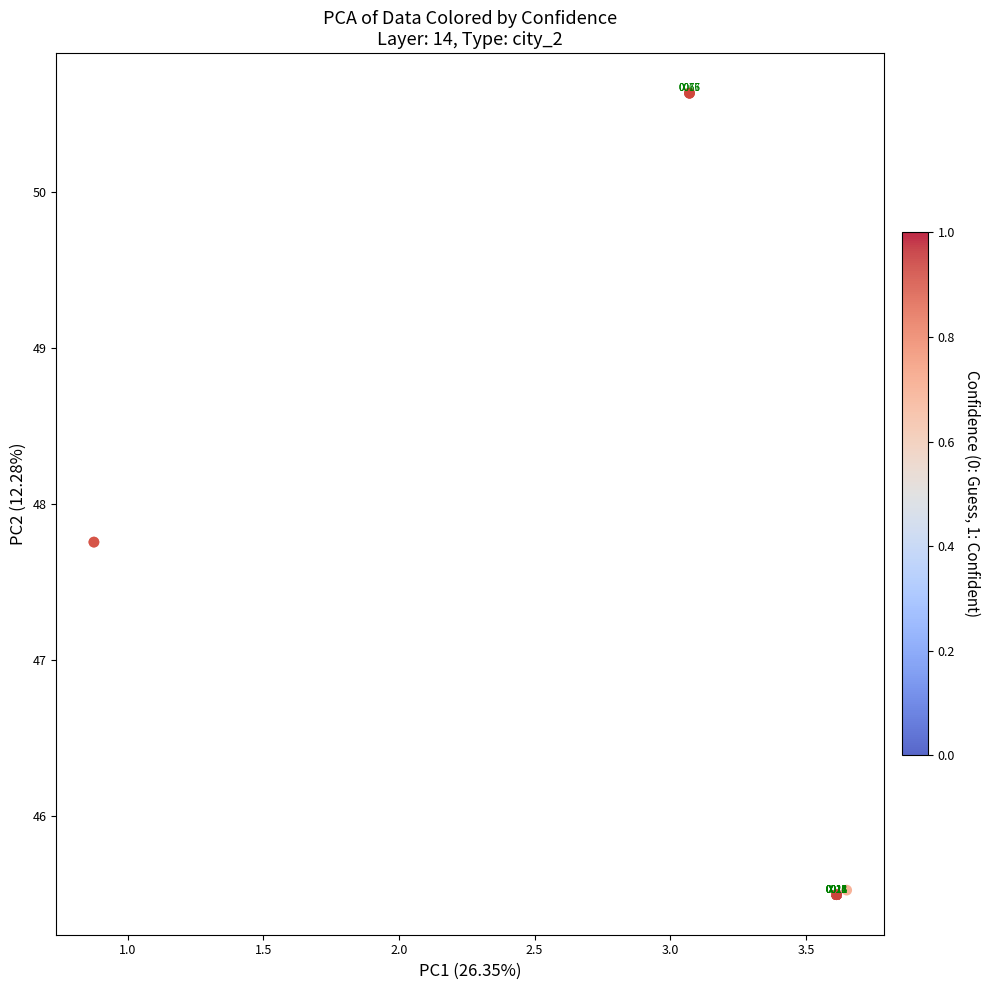

What Y value in the scatter plot is closest to 48?

47.8